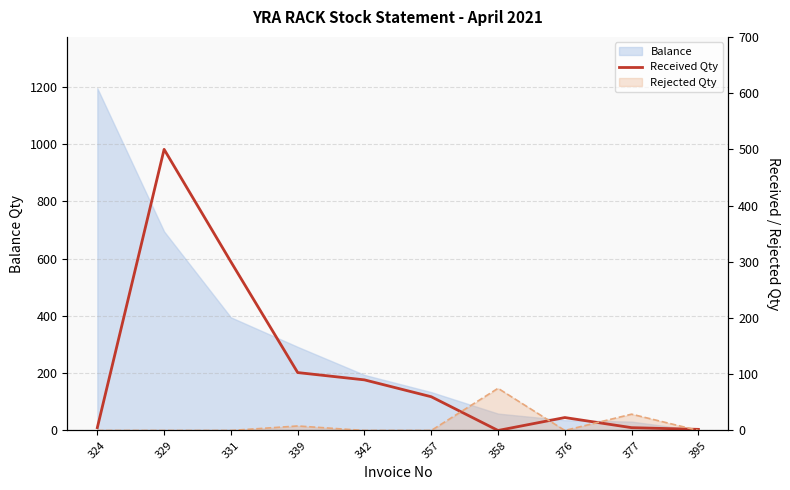

Where is the first local minimum?

358